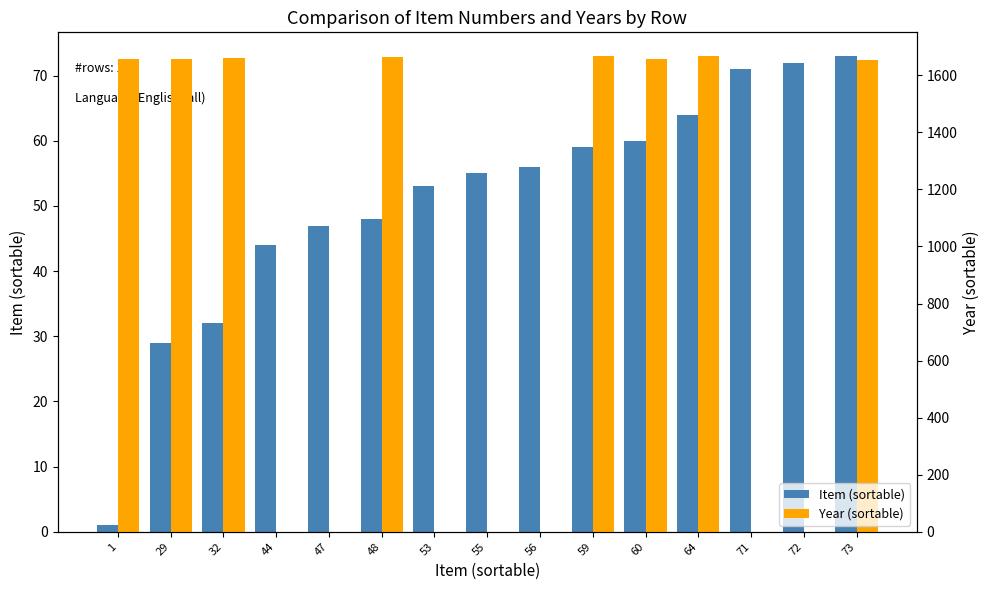

Rank the series by their maximum value, from lowest to highest.

Item (sortable), Year (sortable)